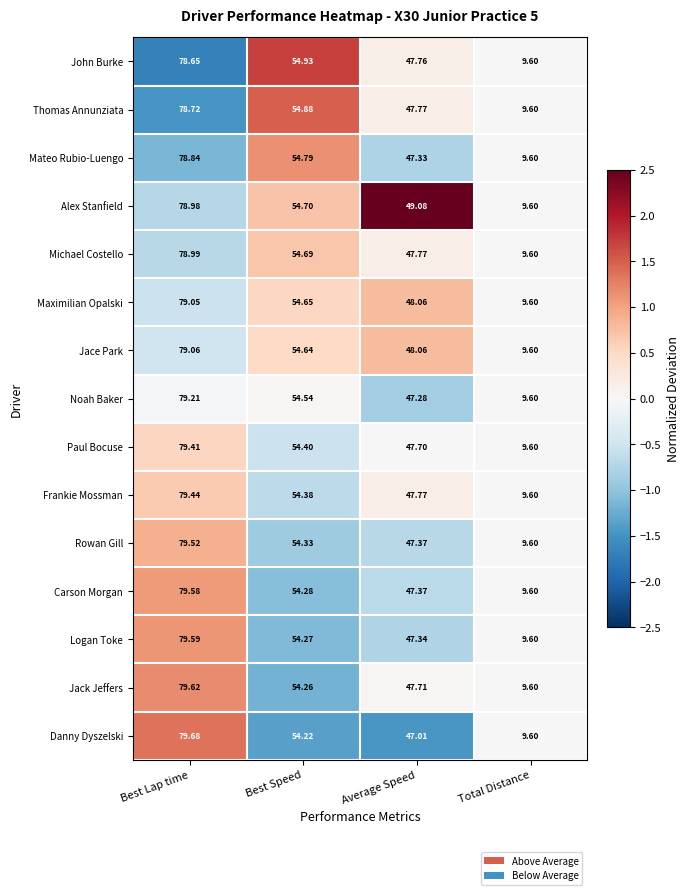

What is the minimum value shown in the chart?

9.6